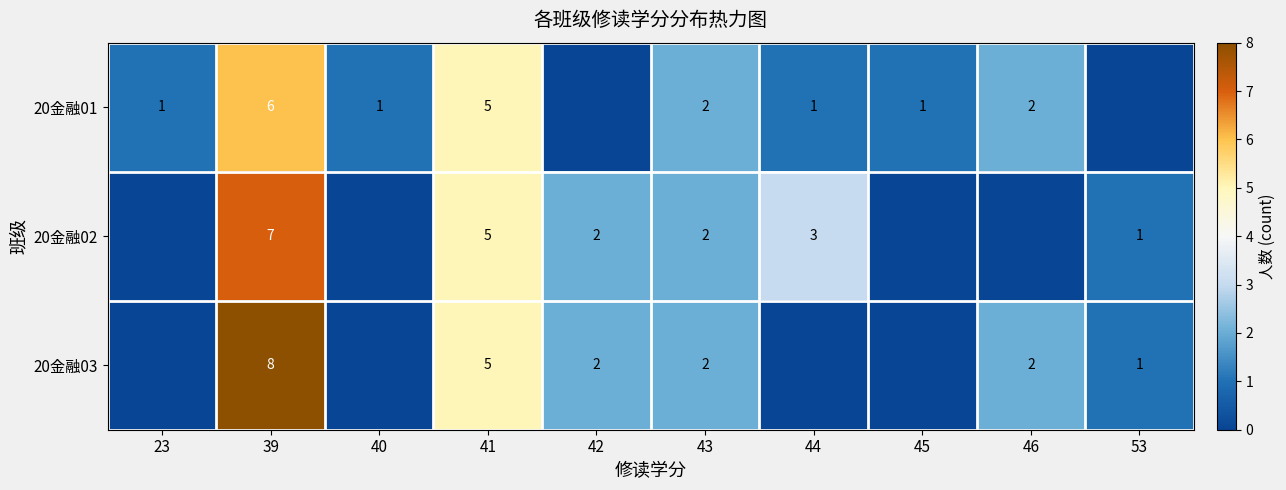

True or false: 20金融01 has a value of 3 at 46.

False